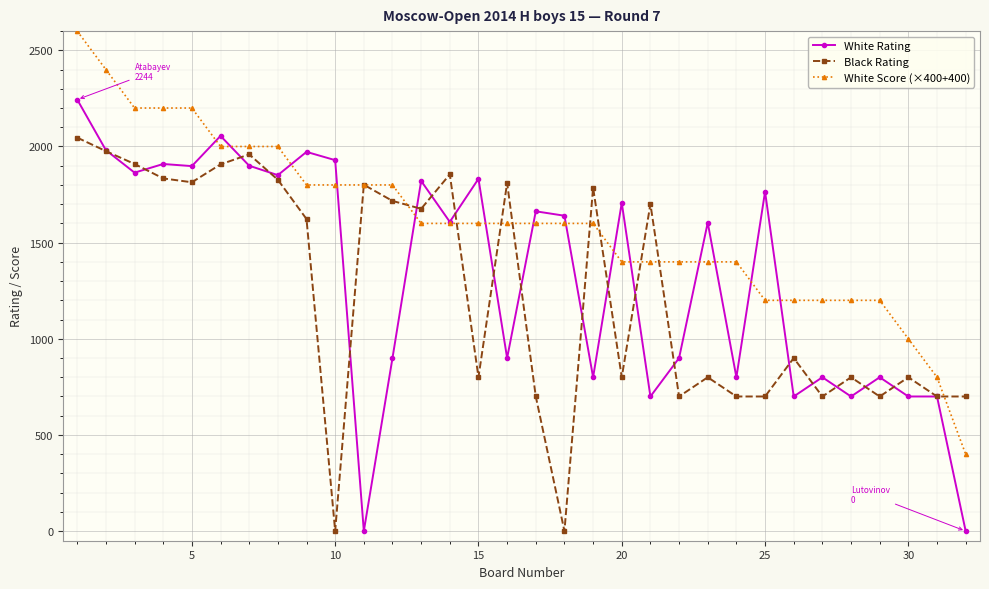

True or false: White Rating and White Score (×400+400) cross at least once.

True